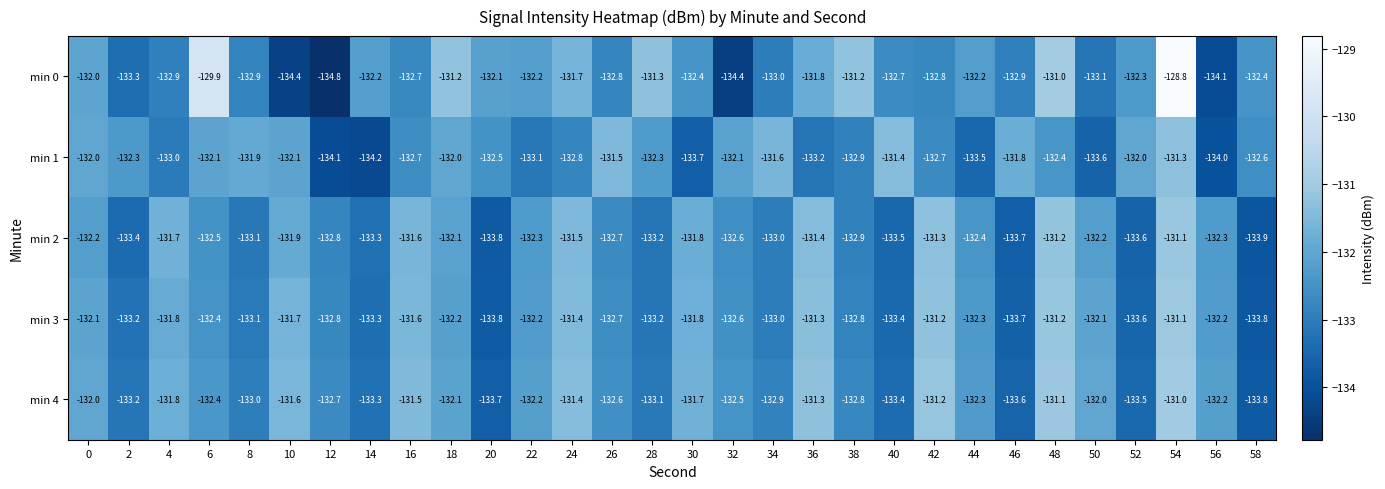

What is the difference between the maximum and minimum values in the min 0 series?

6.0